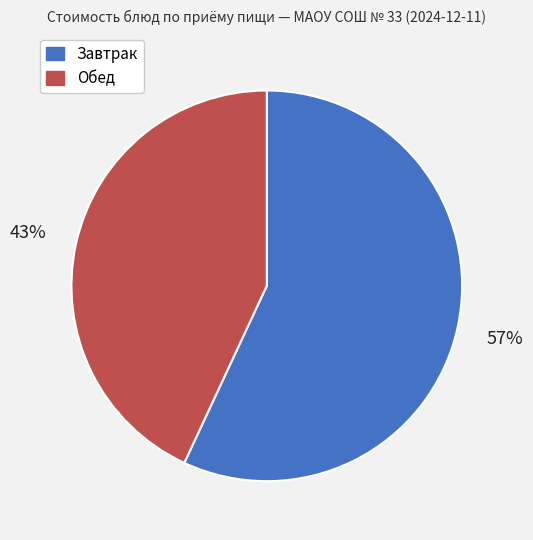

Is there a majority slice in this chart?

Yes